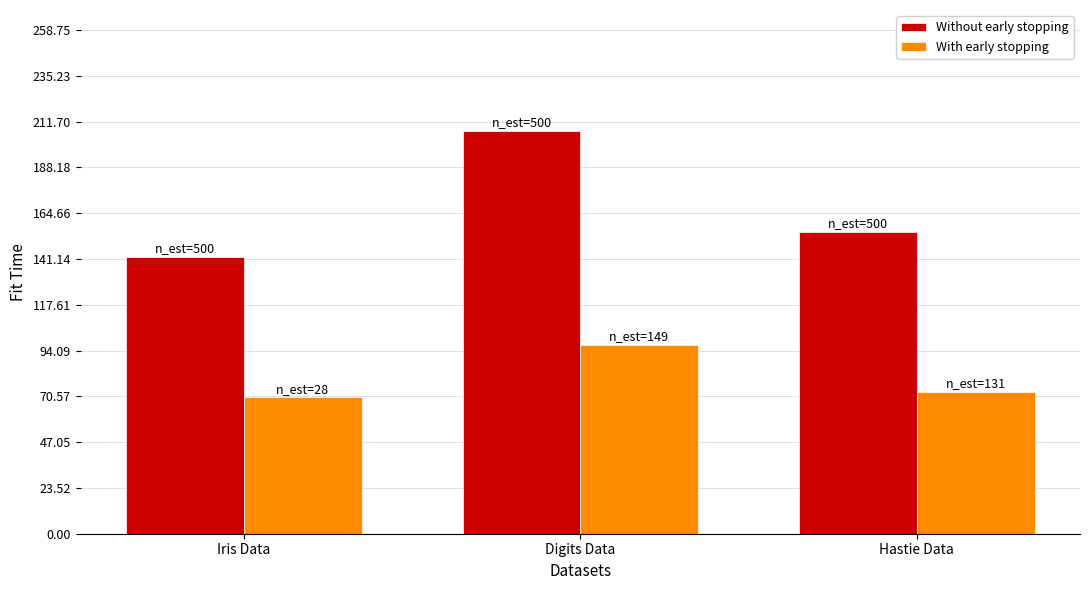

The With early stopping series shows 103 at Hastie Data. True or false?

False